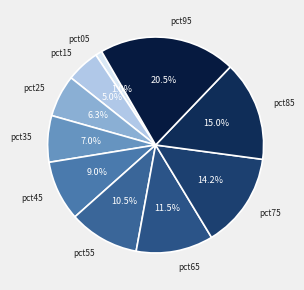

How many slices are in this pie chart?

10